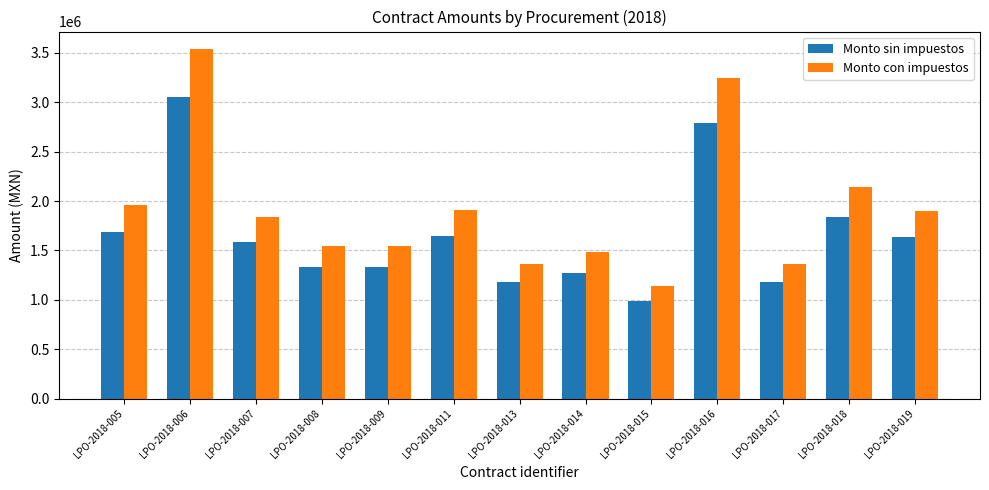

What are all the series names shown in the legend?

Monto sin impuestos, Monto con impuestos